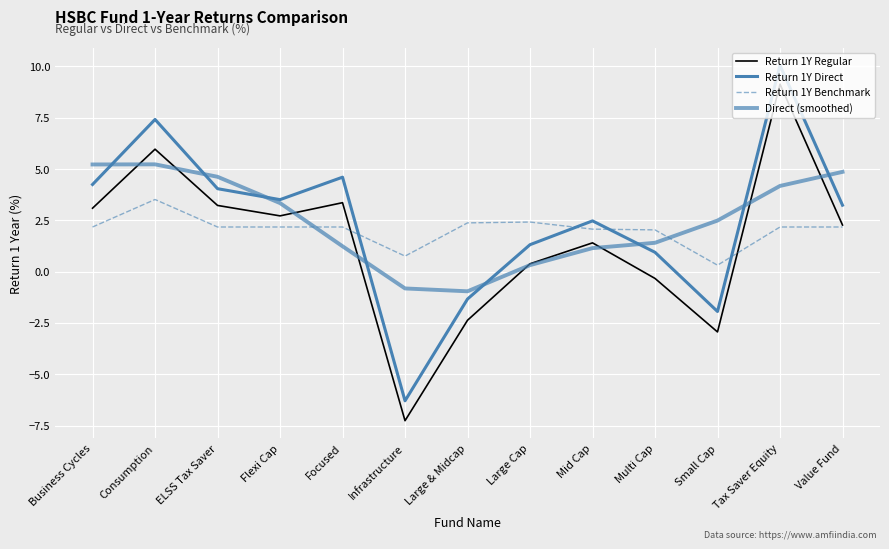

Reading right to left, extract all data points from this chart.

Return 1Y Regular: 2.3	9.1	-2.9	-0.3	1.4	0.4	-2.4	-7.3	3.4	2.7	3.2	6.0	3.1
Return 1Y Direct: 3.2	10.1	-1.9	0.9	2.5	1.3	-1.3	-6.3	4.6	3.5	4.0	7.4	4.2
Return 1Y Benchmark: 2.2	2.2	0.3	2.0	2.1	2.4	2.4	0.8	2.2	2.2	2.2	3.5	2.2
Direct (smoothed): 4.9	4.2	2.5	1.4	1.1	0.3	-1.0	-0.8	1.2	3.3	4.6	5.2	5.2